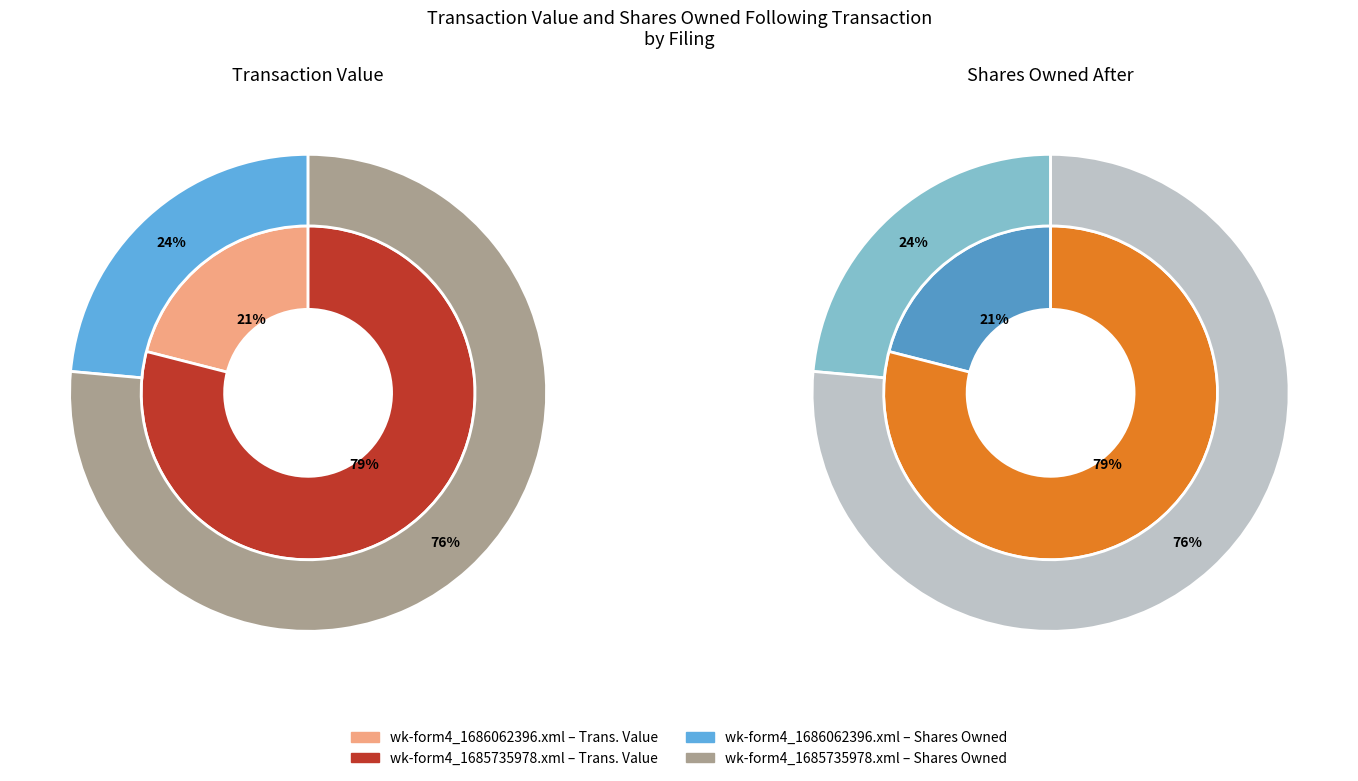

What portion of the pie excludes wk-form4_1686062396.xml?

79.0%